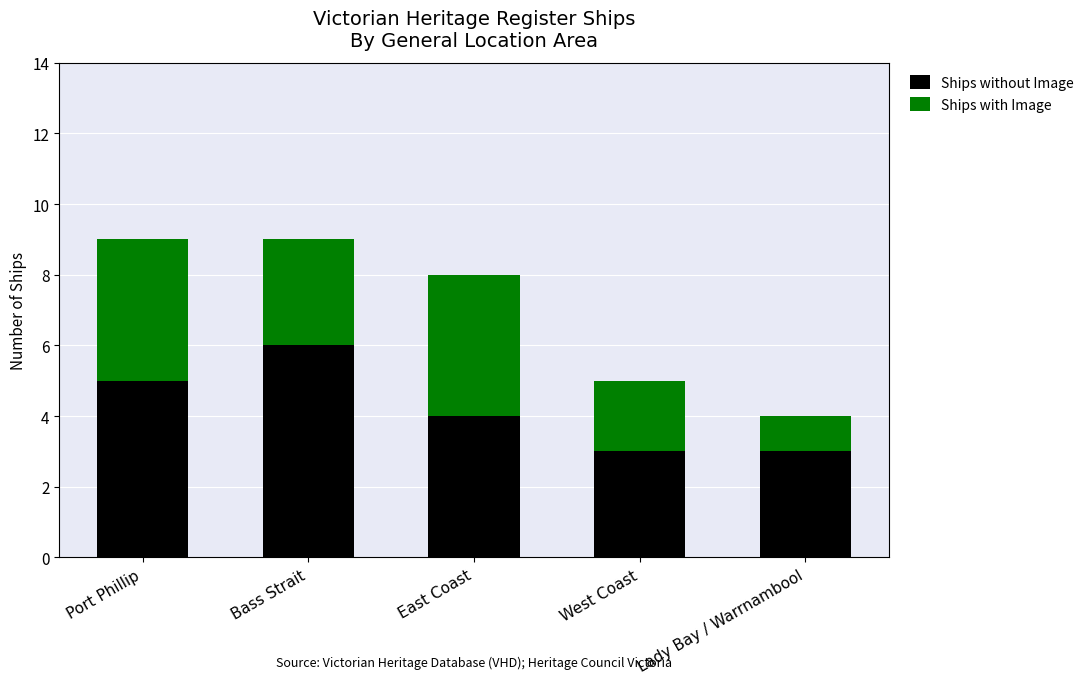

Reading right to left, transcribe the values for Ships without Image.

3	3	4	6	5